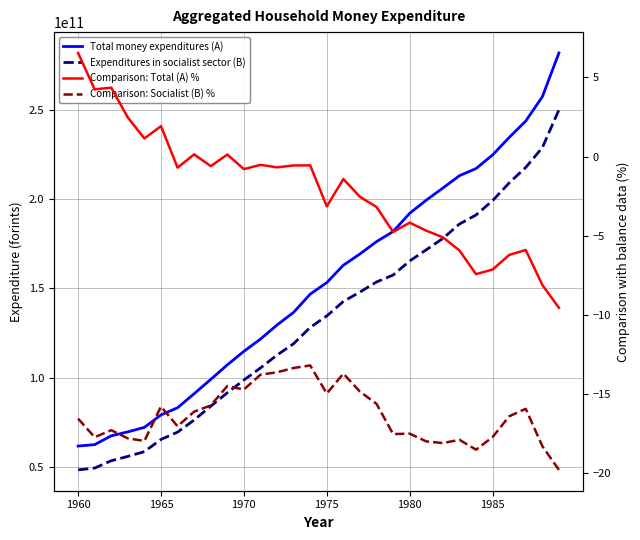

List the series in order of their peak value, highest first.

Total money expenditures (A), Expenditures in socialist sector (B), Comparison: Total (A) %, Comparison: Socialist (B) %